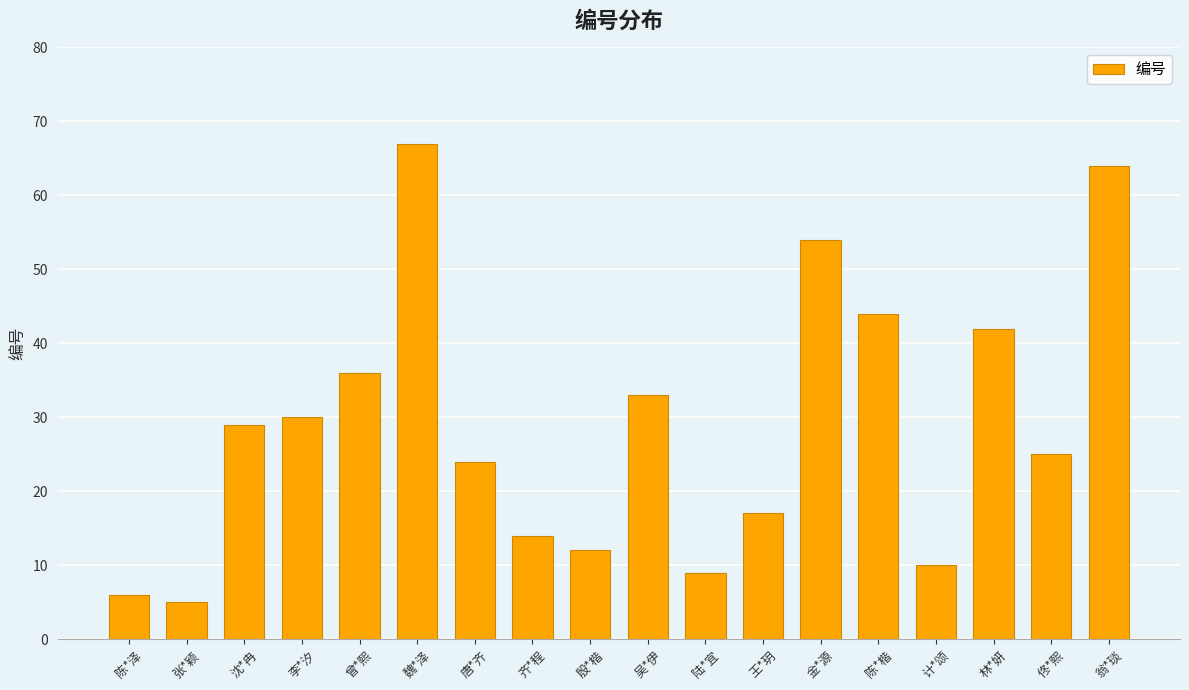

Is it true that the value at 殷*楷 is 12?

True